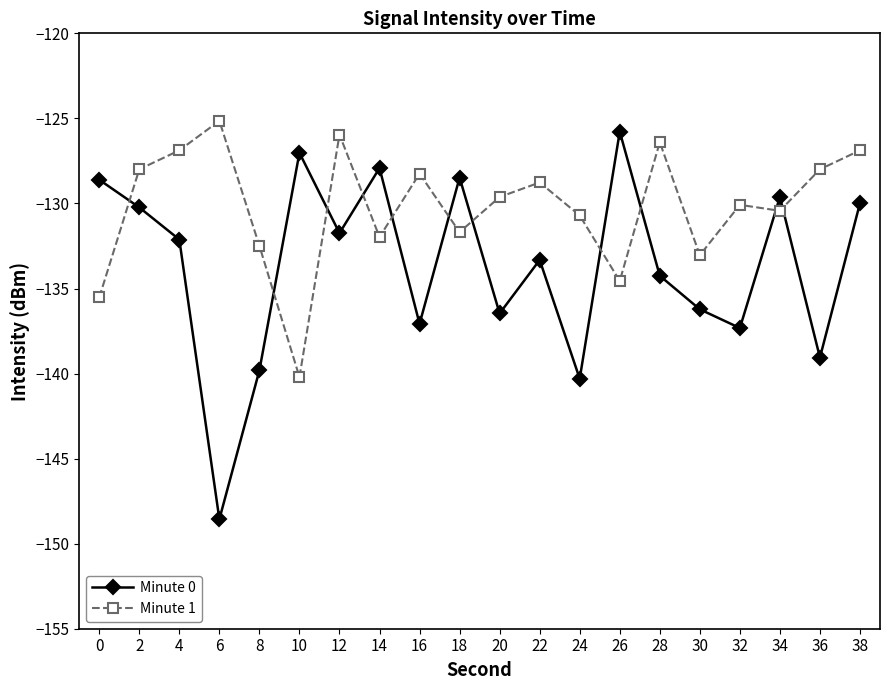

What is the total value across all series at 26?

-260.3